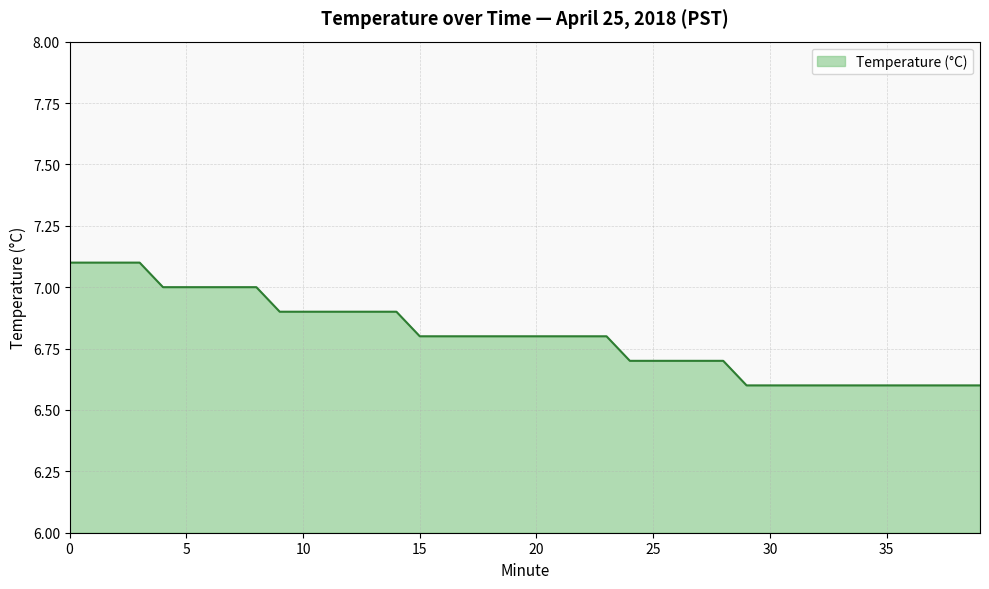

What is the smallest value displayed?

6.6